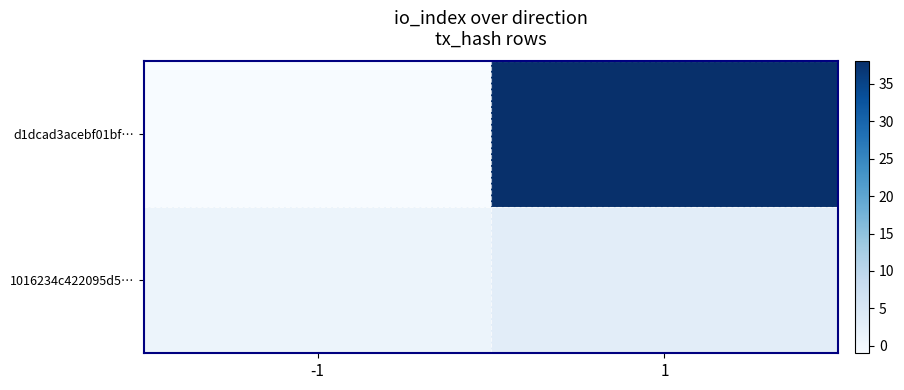

How many distinct data groups are displayed?

2